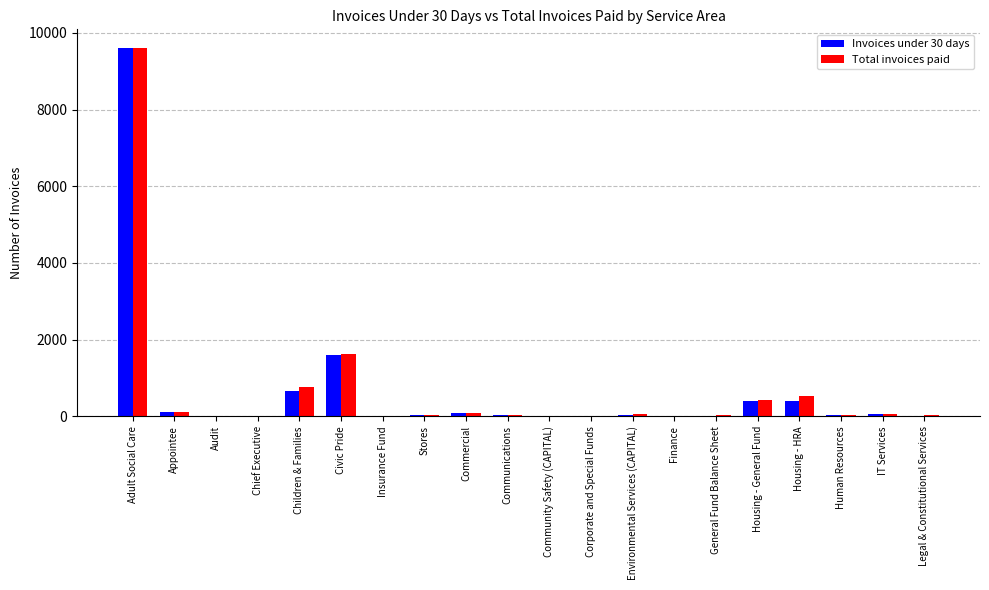

What is the maximum value shown in the chart?

9610